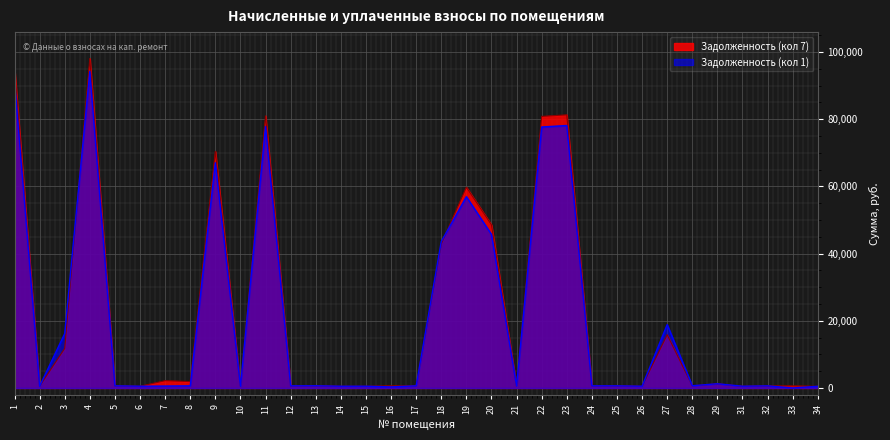

List the series in order of their overall mean, highest first.

Задолженность (кол 7), Задолженность (кол 1)